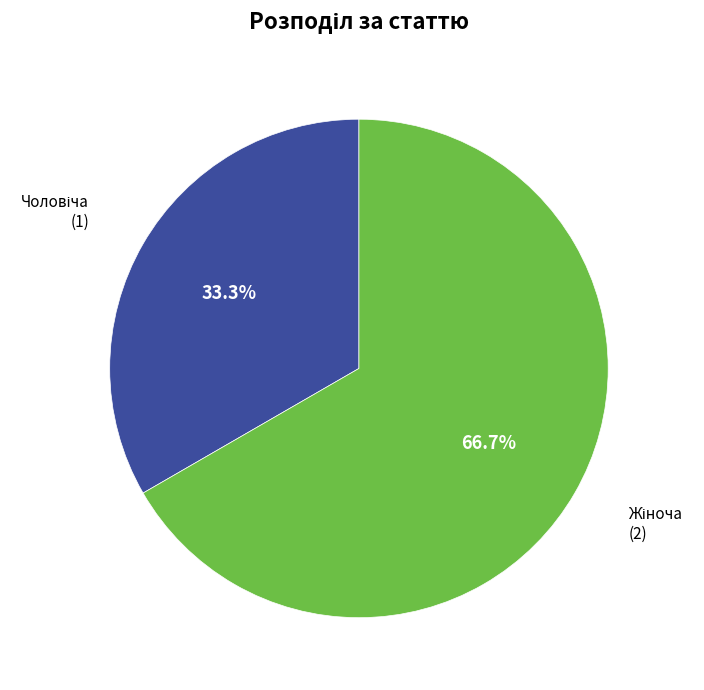

Is there any slice that represents more than half of the pie?

Yes